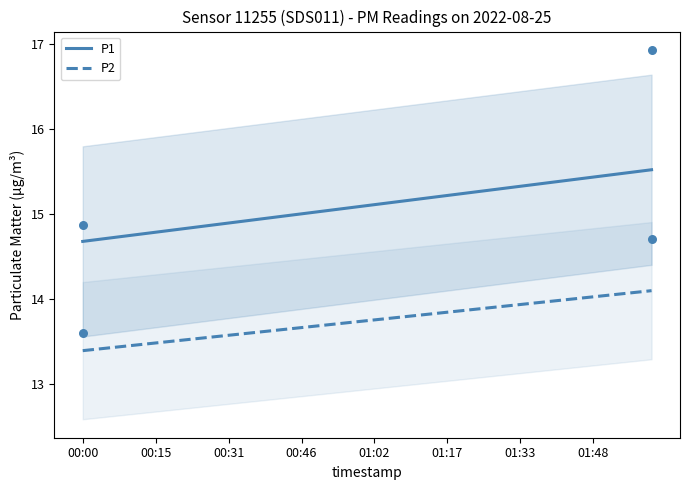

Which series has the widest spread of Y values?

P1